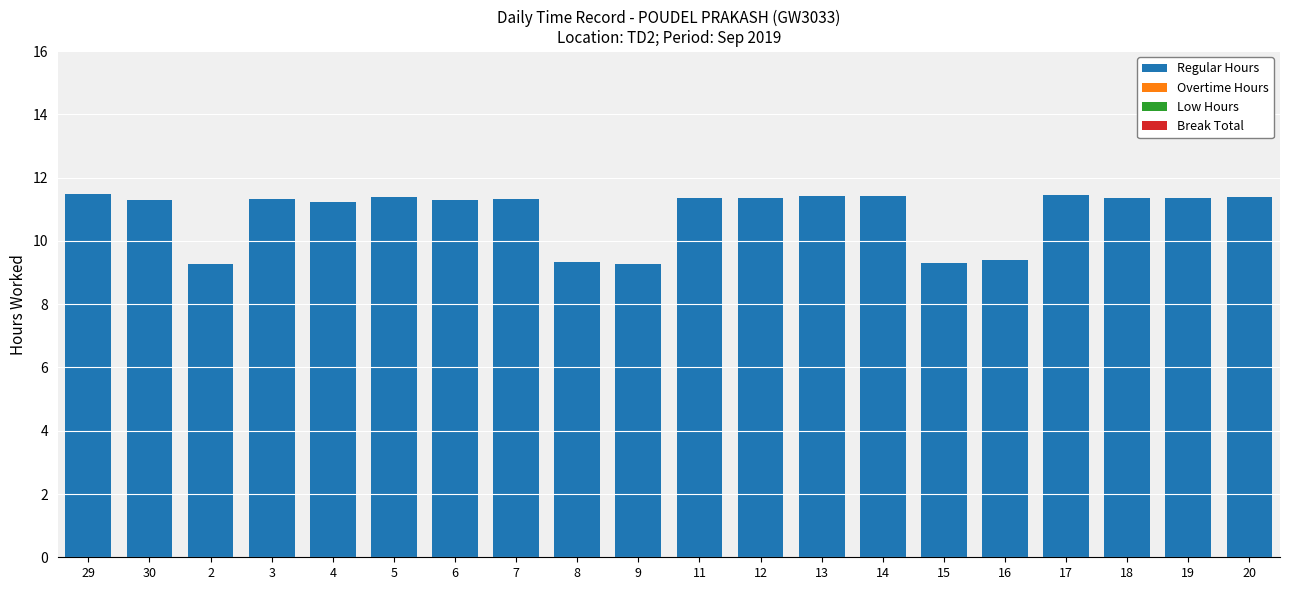

At which label does the data first exceed 11?

29